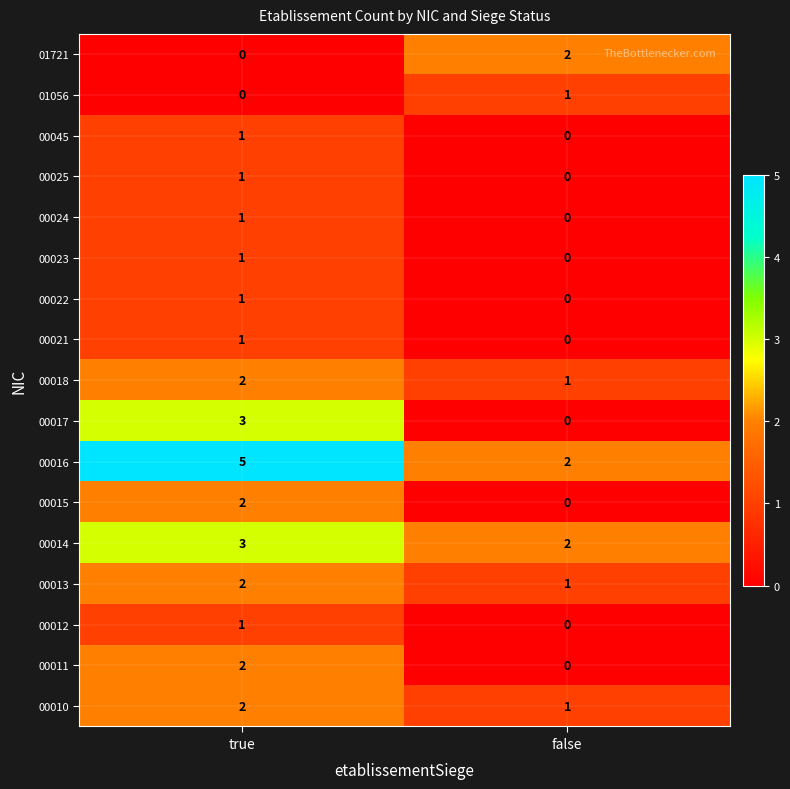

List the labels in order of 00045 value, largest first.

true, false